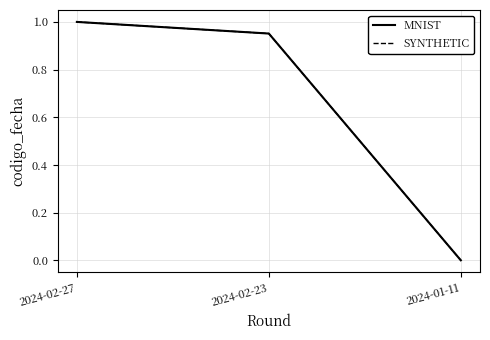

Is this an area chart (filled region under the line)?

No